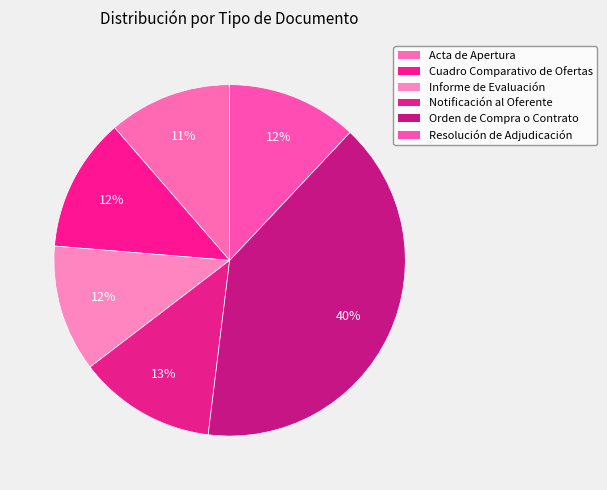

Is the sum of Acta de Apertura and Resolución de Adjudicación greater than half?

No